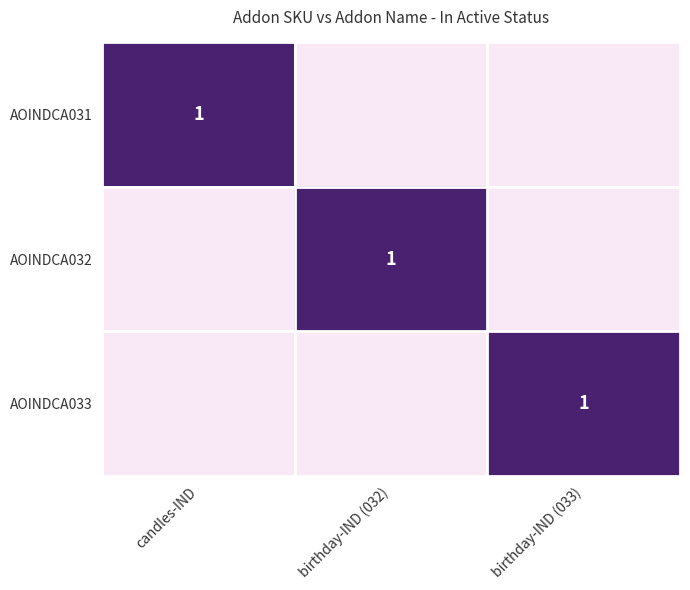

Count the number of categories in the chart.

3